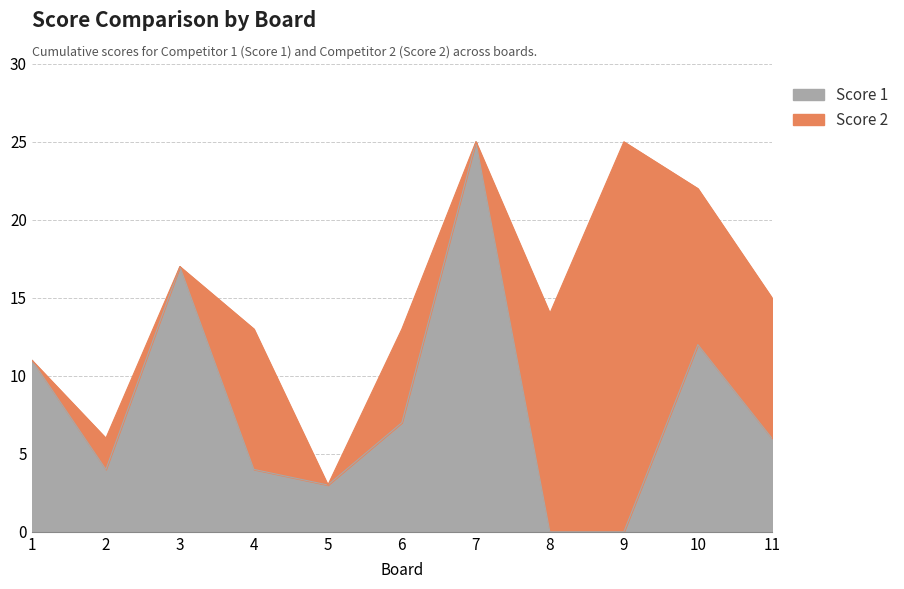

Read the value at 6, to the nearest 10.

10